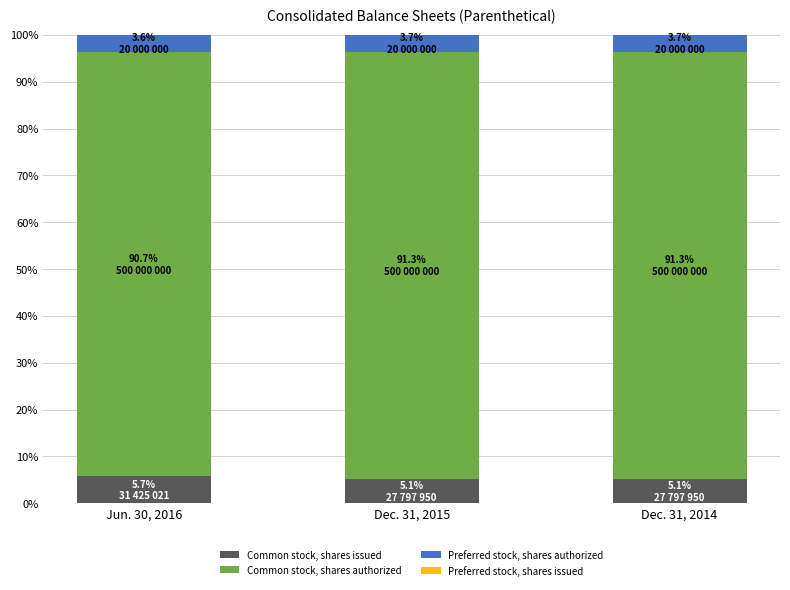

Reading left to right, list the values for the Common stock, shares issued series.

Jun. 30, 2016=5.7	Dec. 31, 2015=5.1	Dec. 31, 2014=5.1